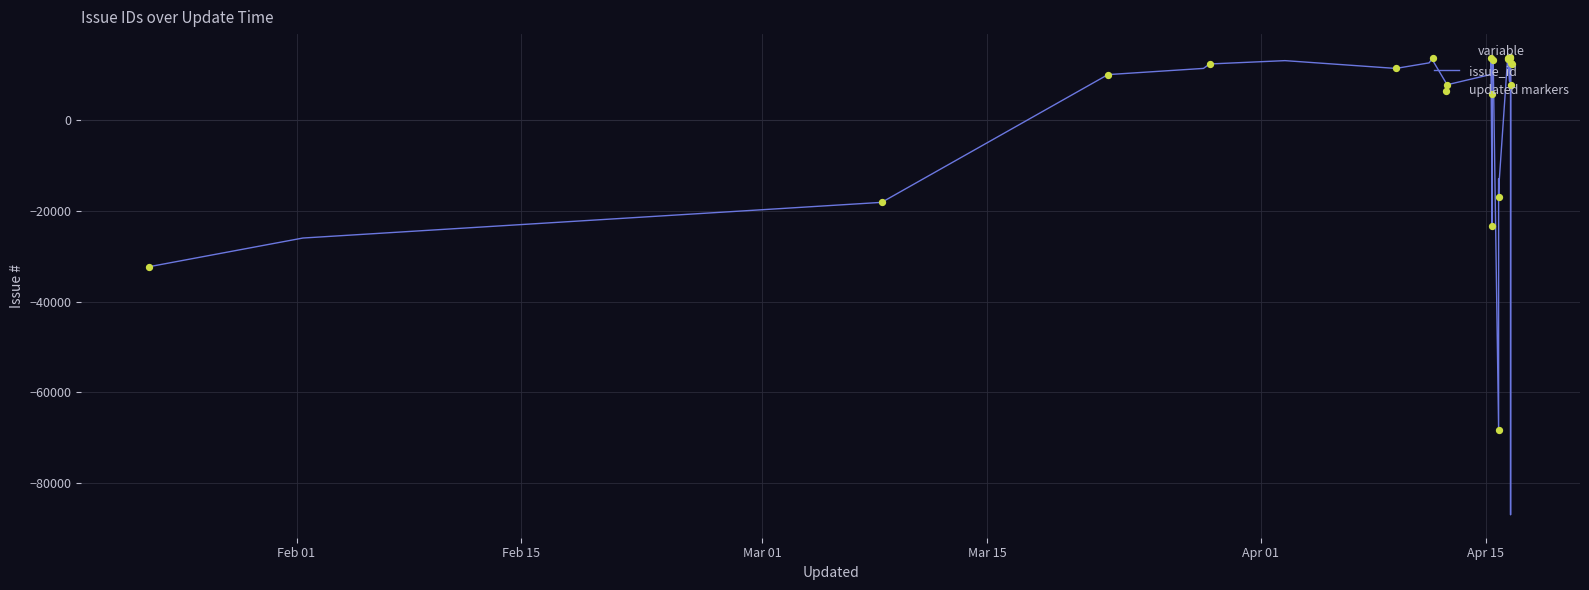

What is the change in value from 2024-04-16 12:10 to 2024-04-15 19:36?

-23769